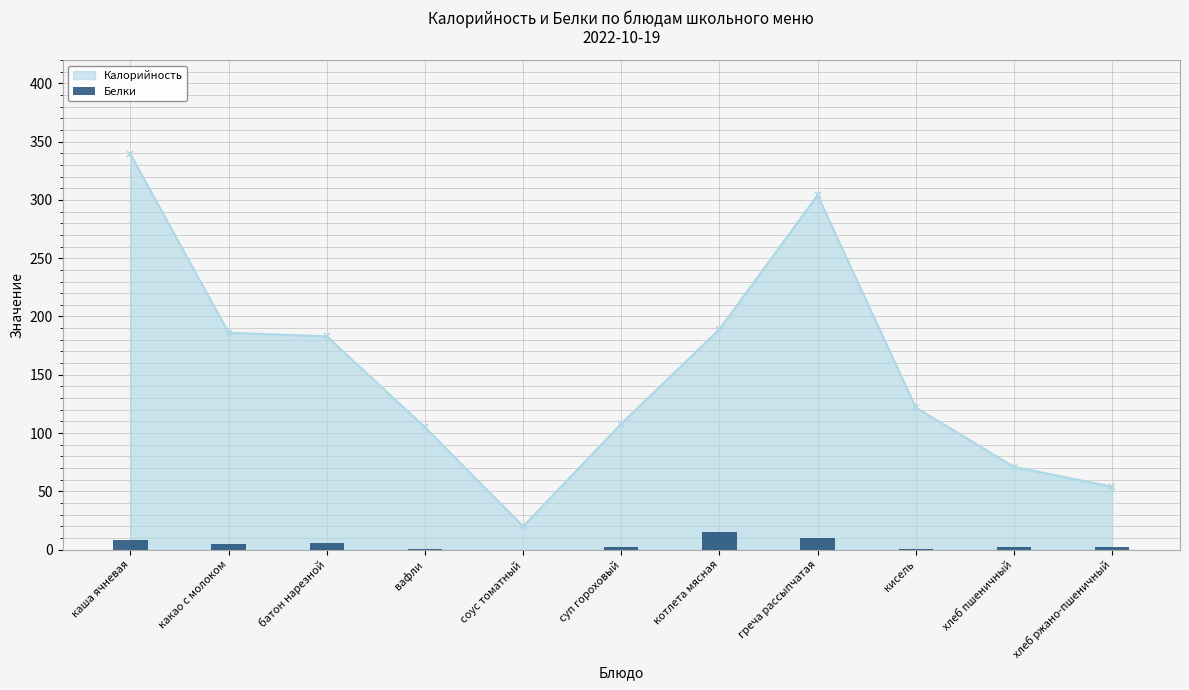

How many values are below 2?

3